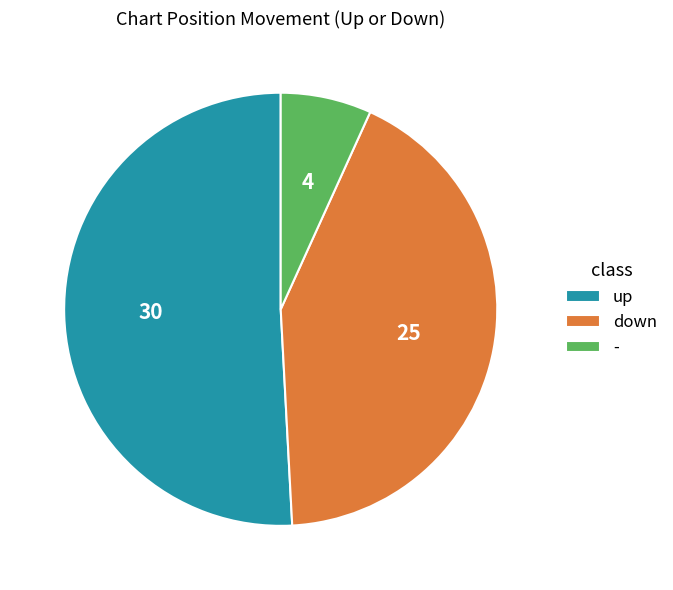

Approximately how many times larger is the value at up compared to down?

1.2